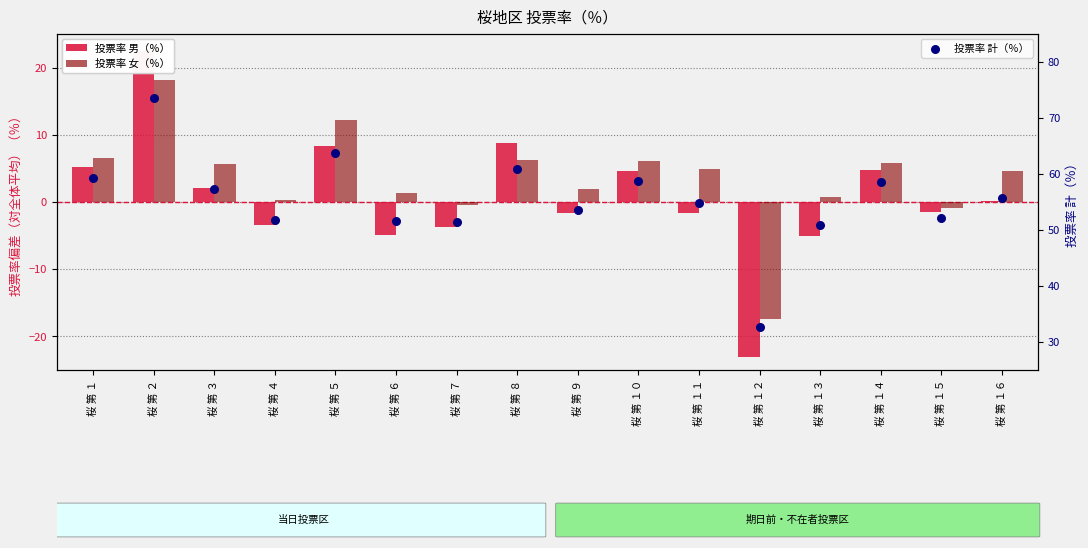

Which series contains the lowest Y value?

投票率 男（％）